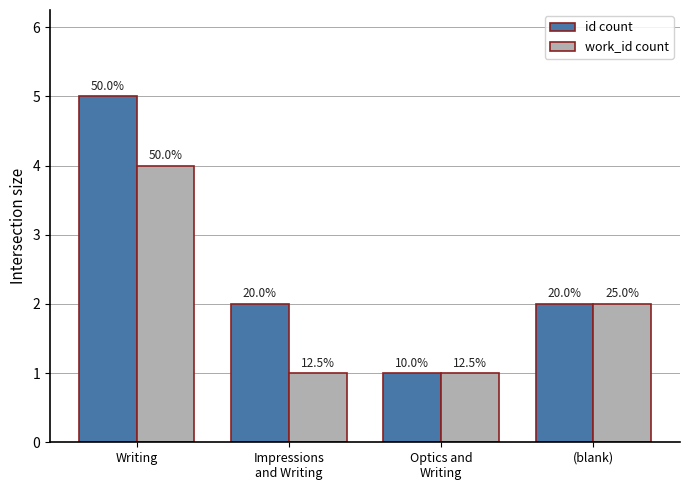

What is the label of the 2nd bar from the left?

Impressions
and Writing